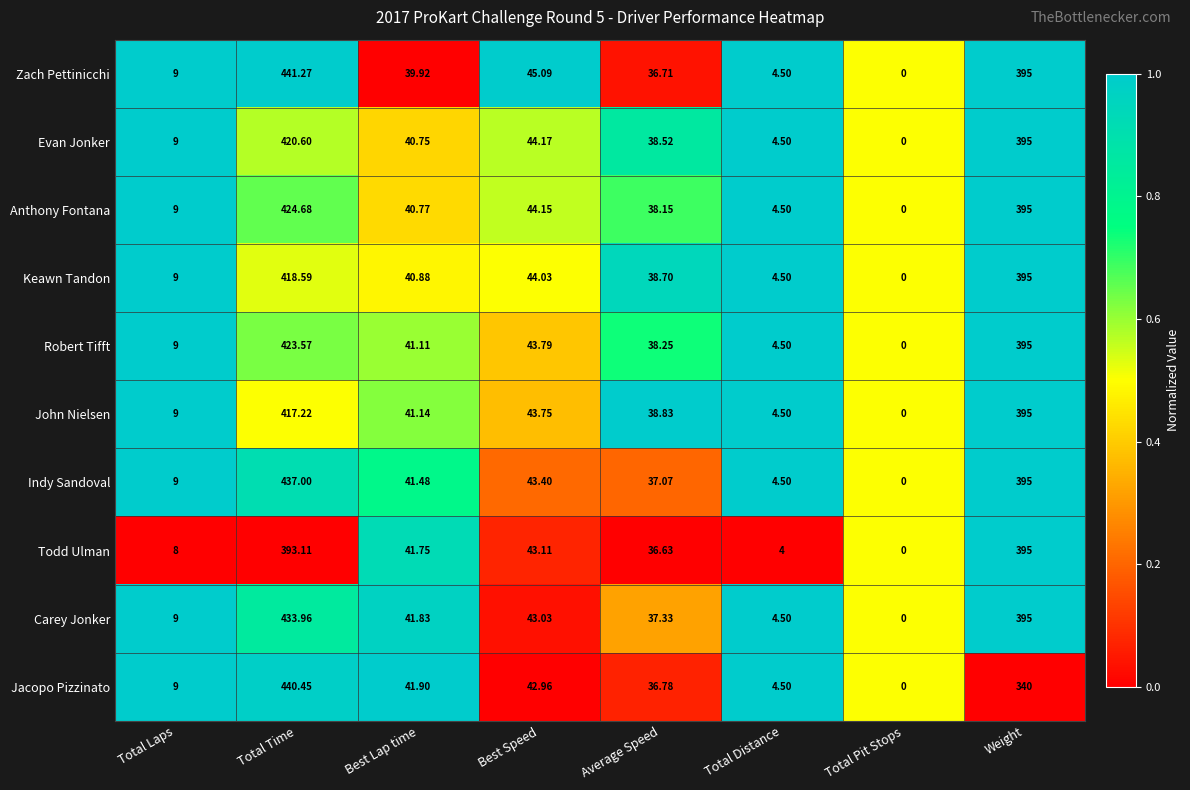

Which series has the largest range (max minus min)?

Zach Pettinicchi